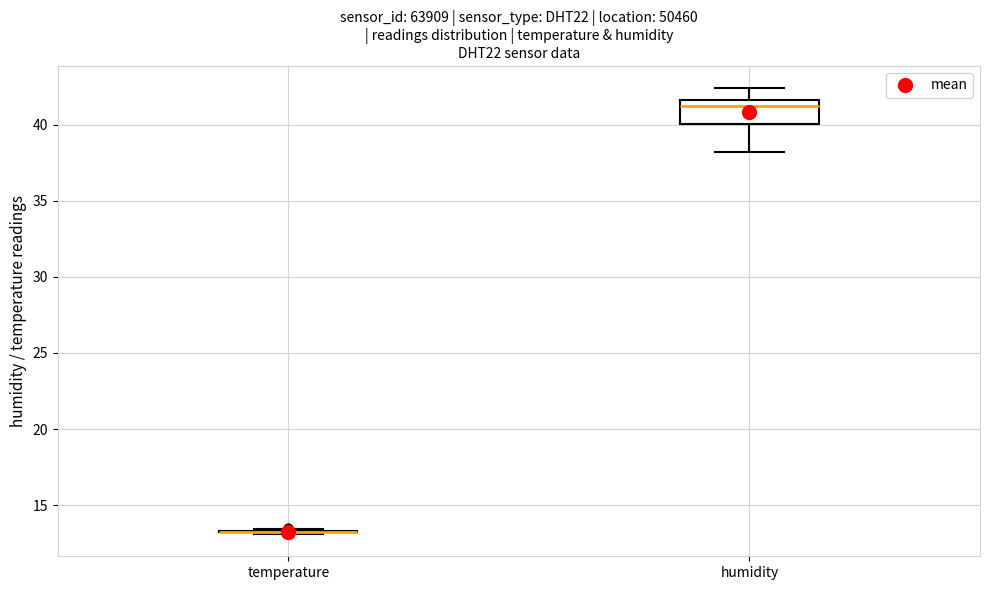

Reading left to right, transcribe this box plot: for each box, give where its median line is, the range the box spans, and where its two whiskers end, as read against the y-axis. The values are not printed on the chart, so give them approximately, as read against the axis.

temperature: box collapsed to a line at 13.0, whiskers 13.0 to 13.5
humidity: median 41.0, box 40.0 to 41.5, whiskers 38.0 to 42.5